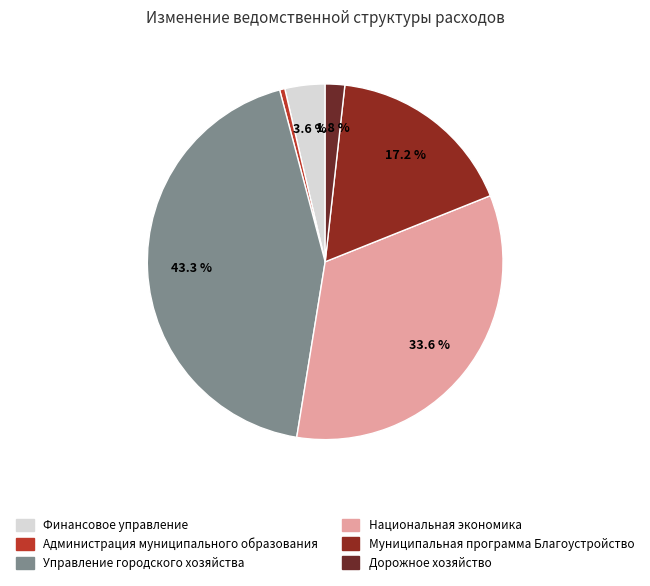

What portion of the pie excludes Муниципальная программа Благоустройство?

82.8%